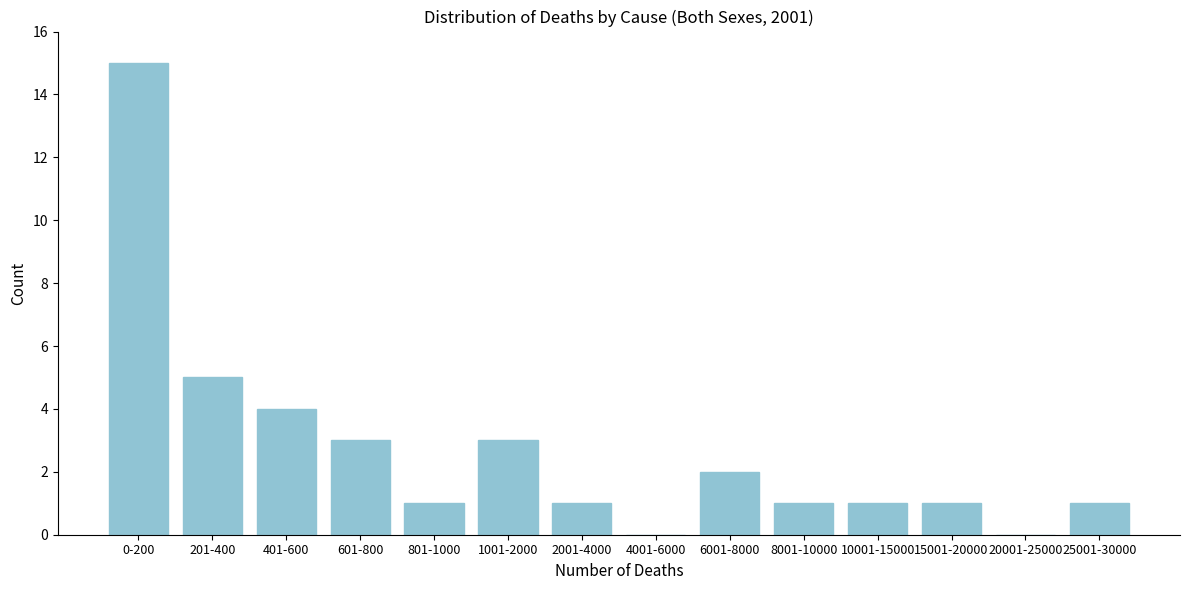

Reading left to right, list all the values displayed in this chart.

0-200=15	201-400=5	401-600=4	601-800=3	801-1000=1	1001-2000=3	2001-4000=1	4001-6000=0	6001-8000=2	8001-10000=1	10001-15000=1	15001-20000=1	20001-25000=0	25001-30000=1